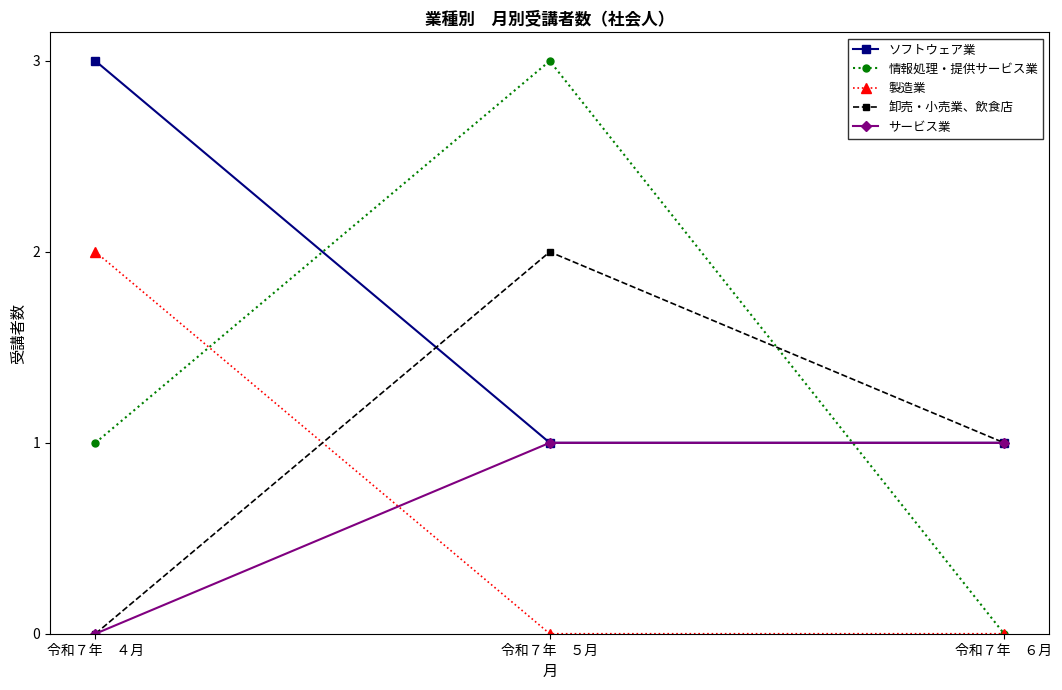

How many categories are shown in the chart?

3